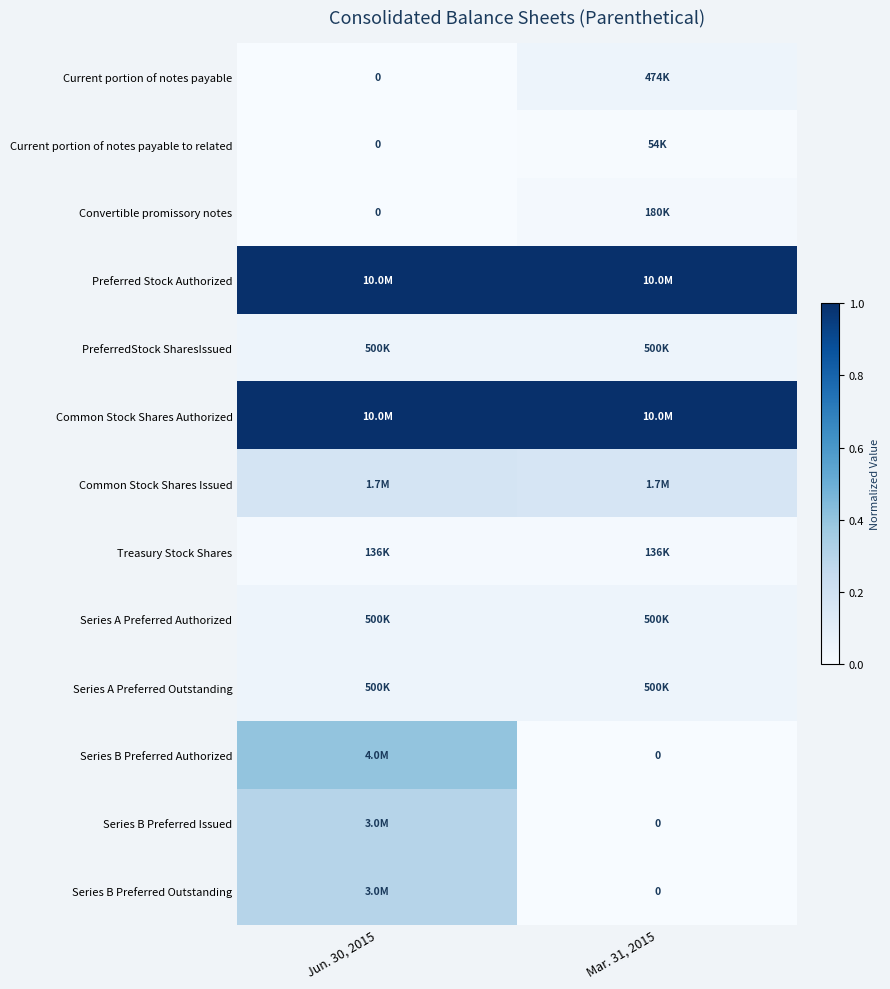

At which category is the sum across all series the highest?

Jun. 30, 2015